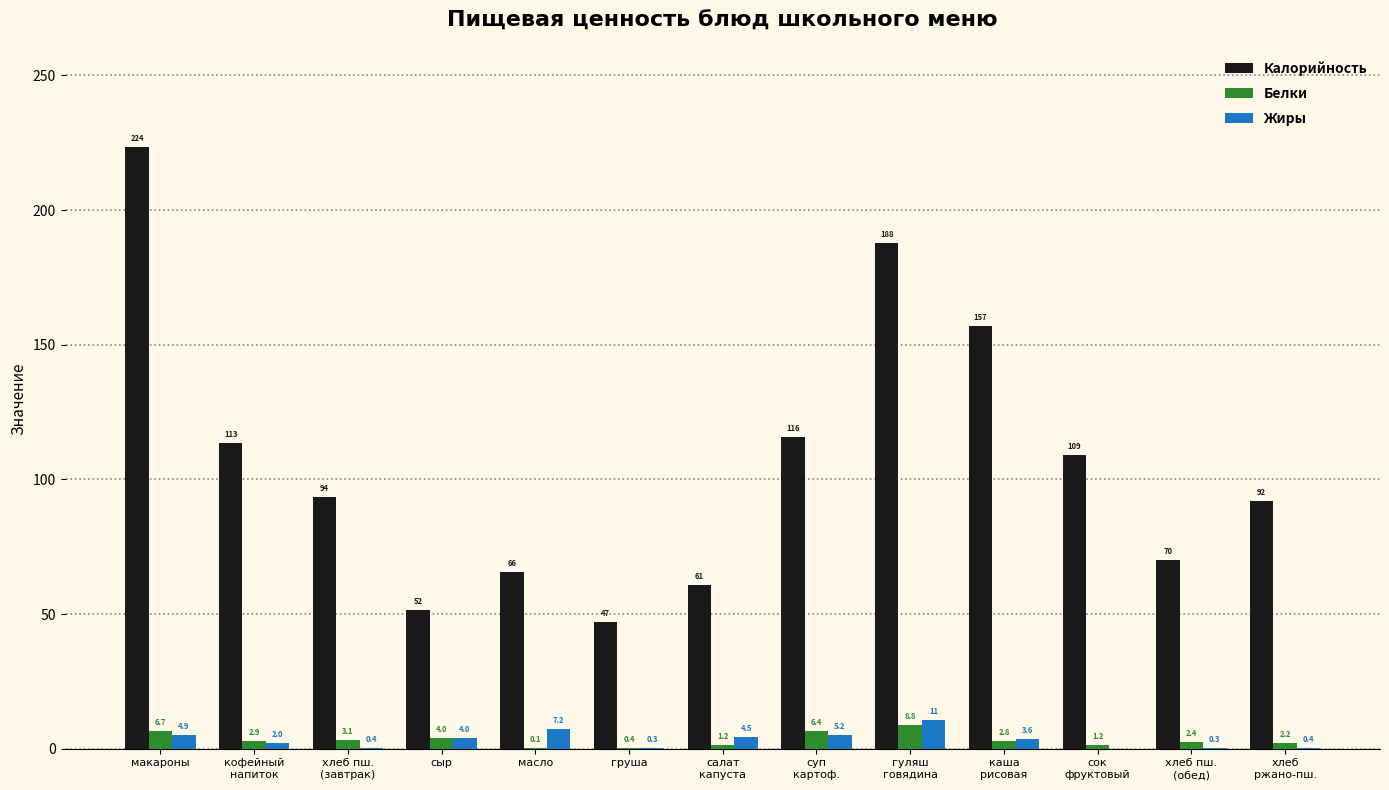

What is the spread (max minus min) of values at груша?

46.7